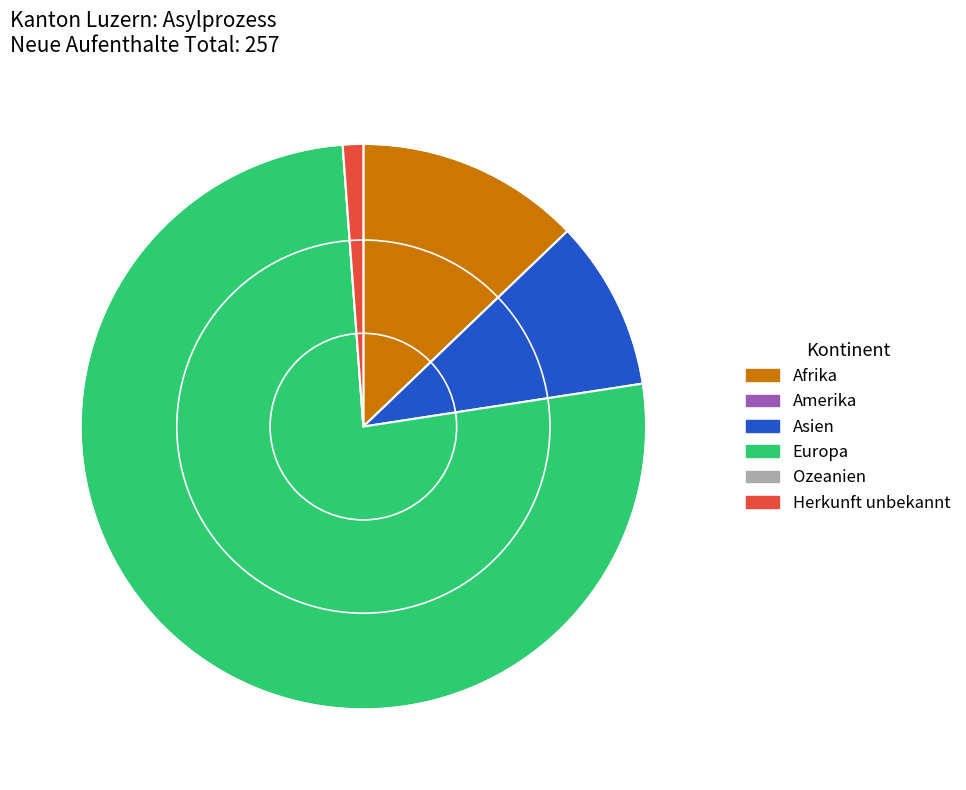

Which category has the biggest portion of the pie?

Europa